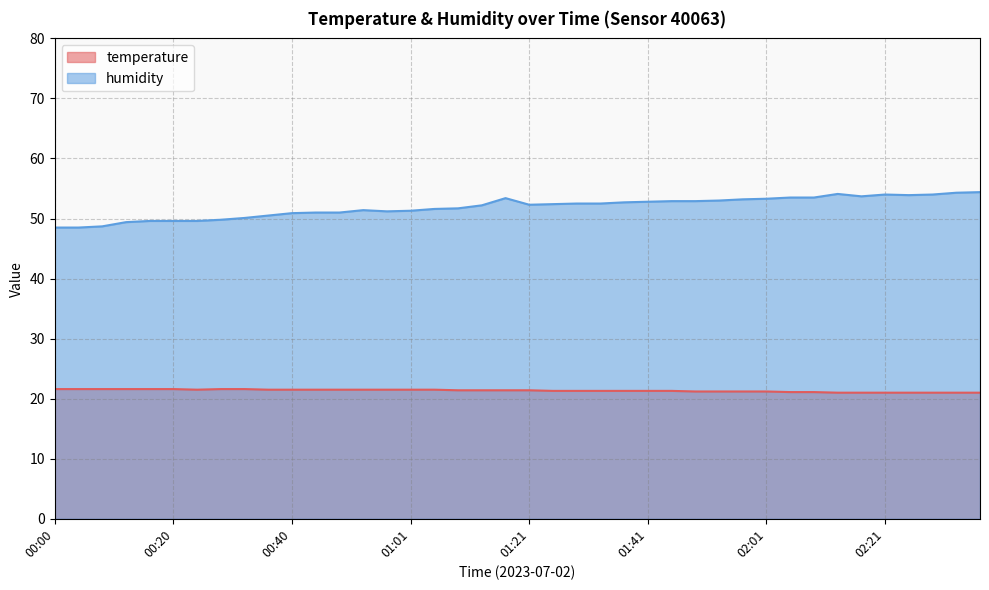

Which label corresponds to the smallest value in the chart?

02:13